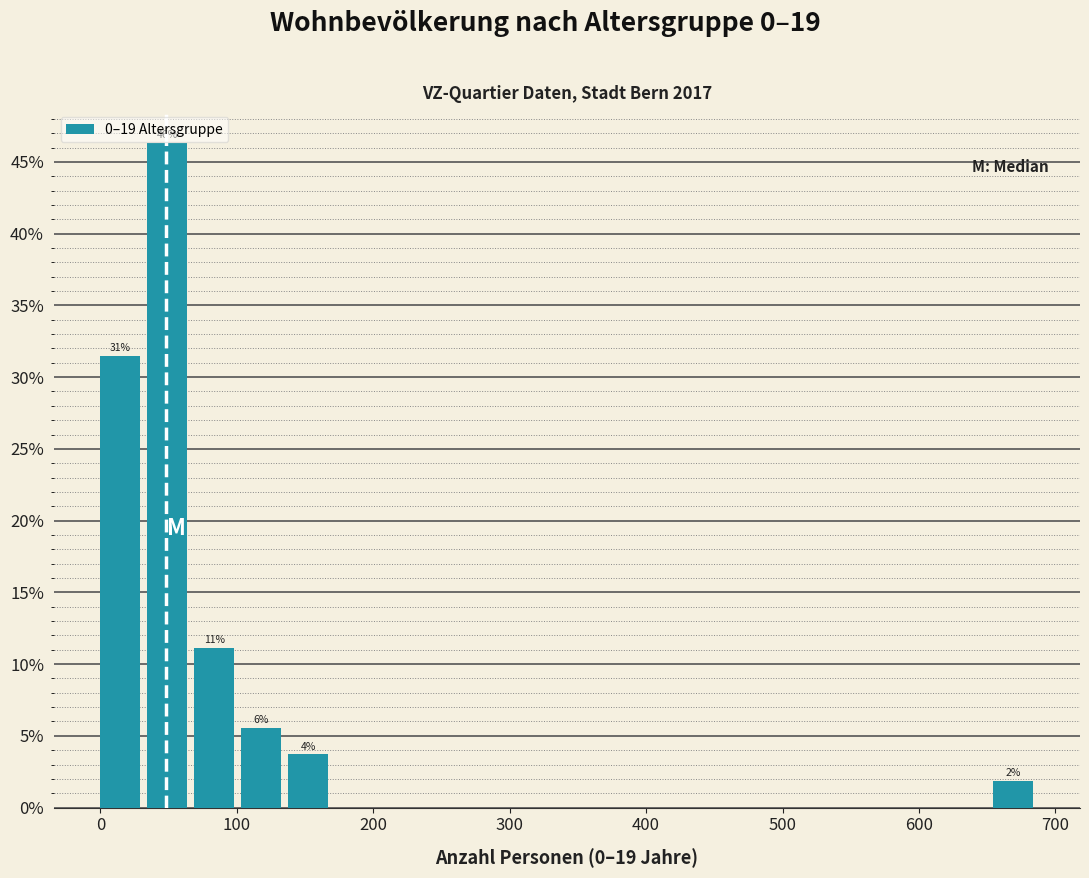

Around what value on the x-axis is the tallest bar? Give the approximate position of its centre, as read against the axis.

50